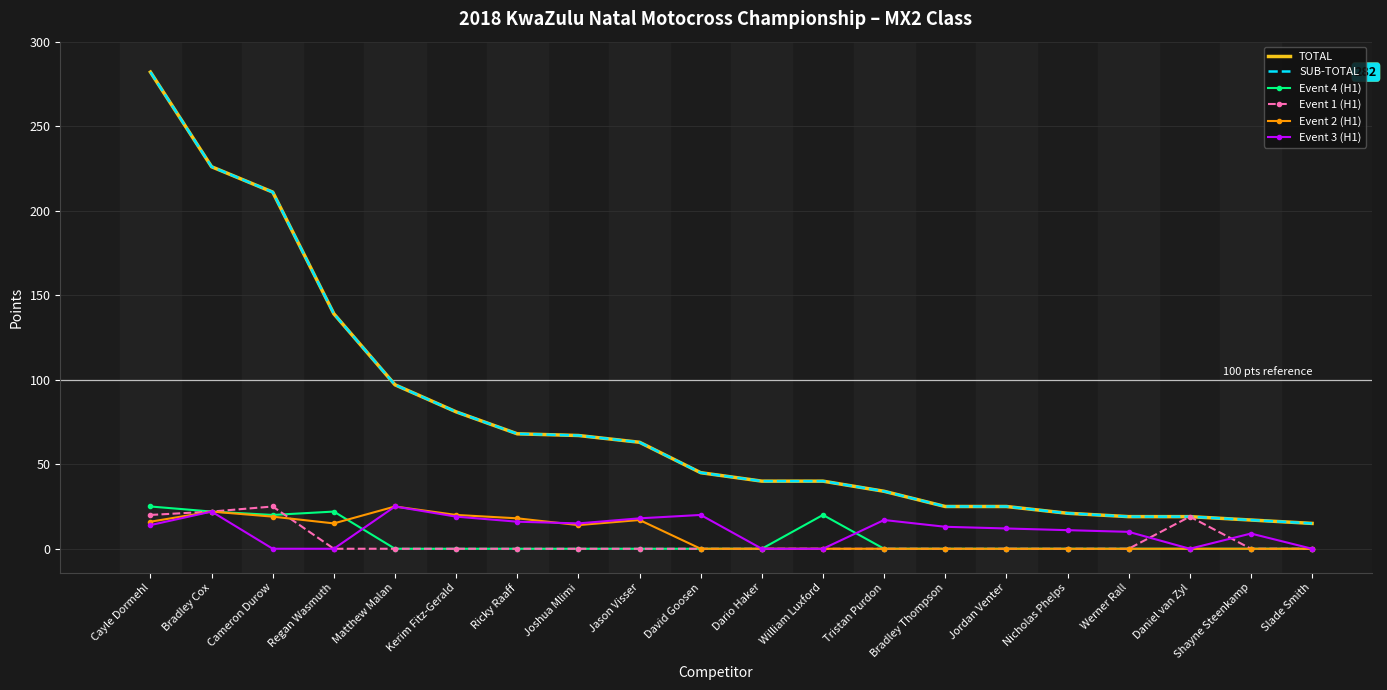

List the series in order of their peak value, highest first.

TOTAL, SUB-TOTAL, Event 4 (H1), Event 1 (H1), Event 2 (H1), Event 3 (H1)